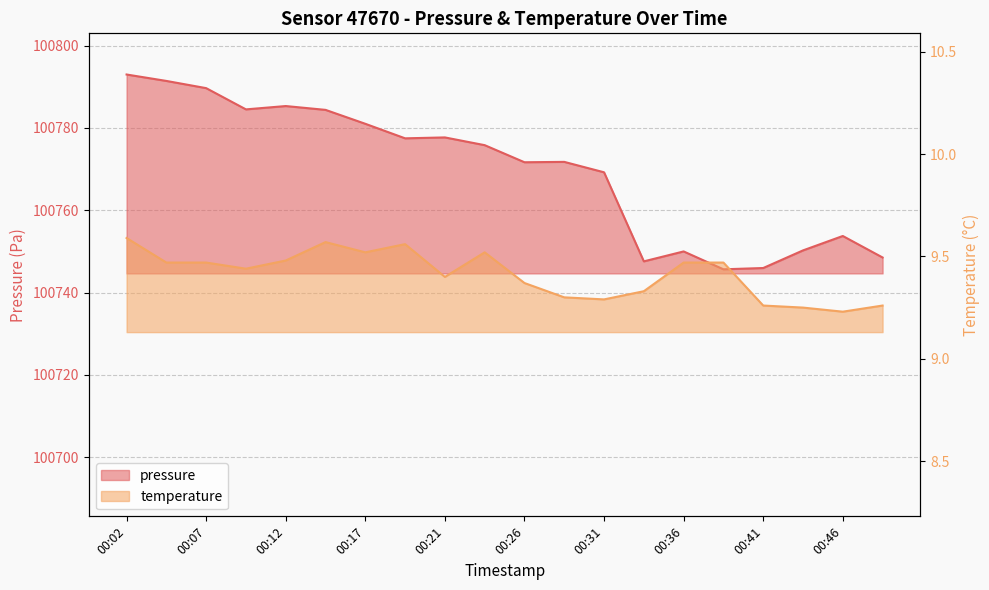

What is the difference between the maximum and minimum values in the pressure series?

47.3